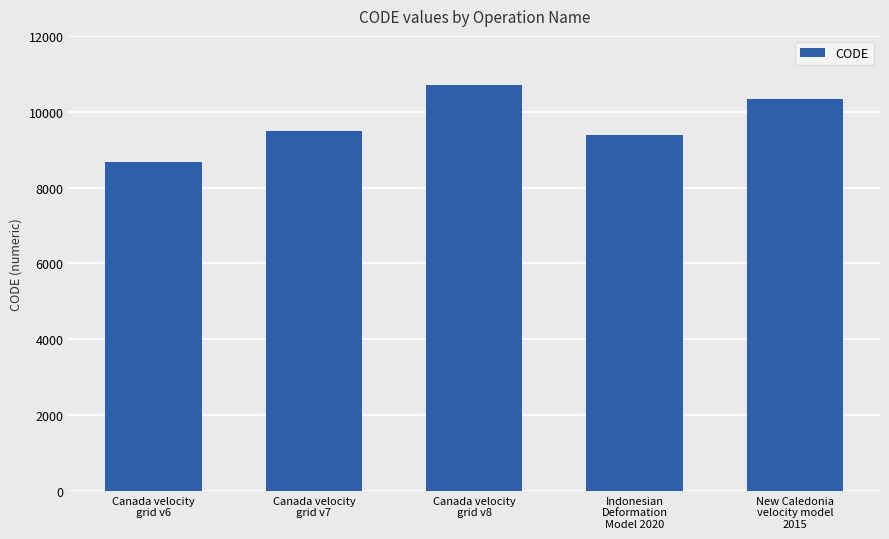

The value at Canada velocity
grid v7 is 15443. True or false?

False